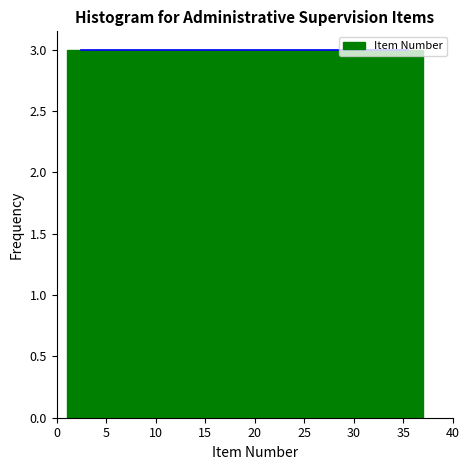

Reading left to right, list every bar in this chart as the range it spans on the x-axis followed by its height. The values are not printed on the chart, so give them approximately, as read against the axis.

1 to 4: 3
4 to 7: 3
7 to 10: 3
10 to 13: 3
13 to 16: 3
16 to 19: 3
19 to 22: 3
22 to 25: 3
25 to 28: 3
28 to 31: 3
31 to 34: 3
34 to 37: 3